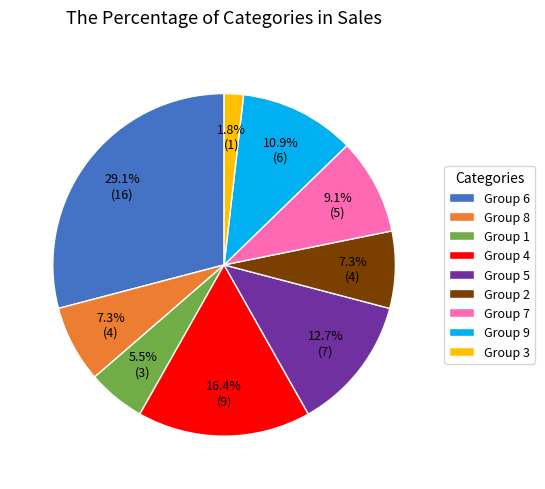

What portion of the pie excludes Group 6?

70.9%